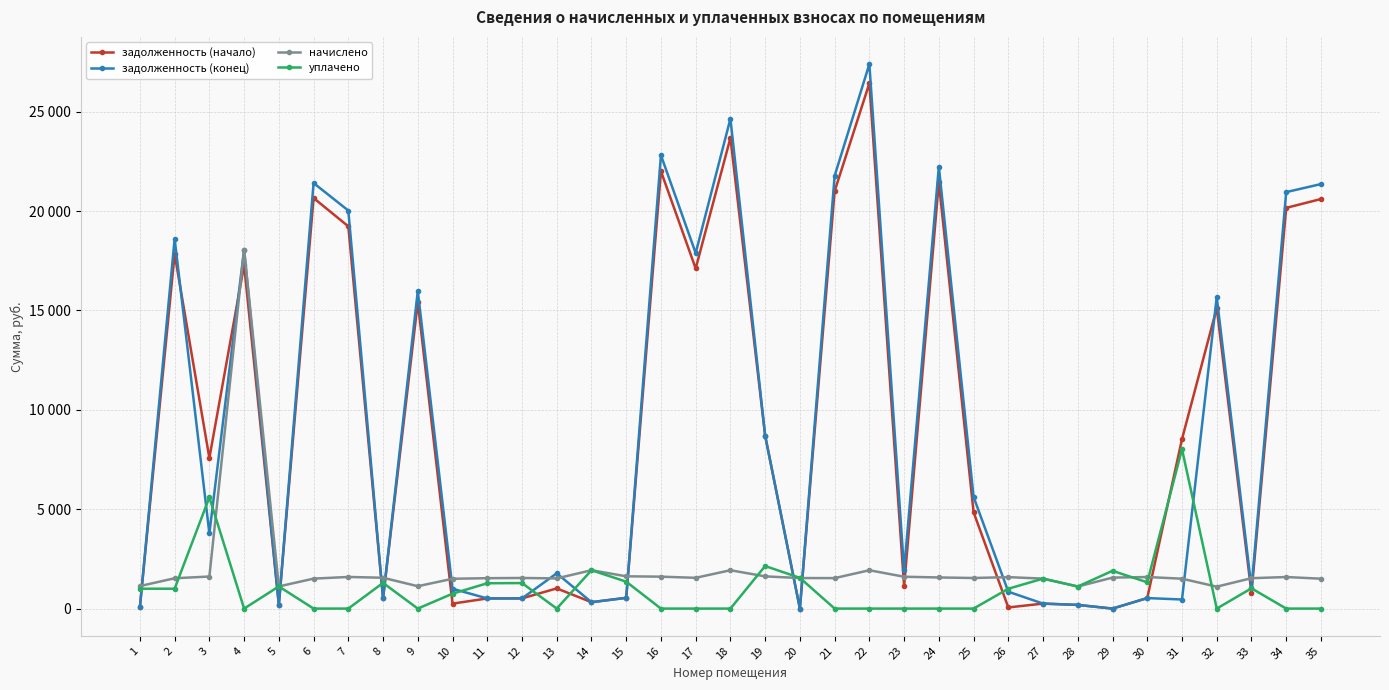

Between 3 and 24, which series saw the biggest shift?

задолженность (конец)